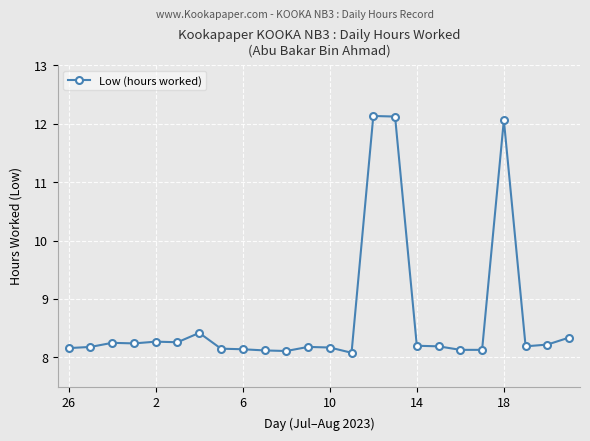

What is the difference between the second highest and minimum values?

4.0